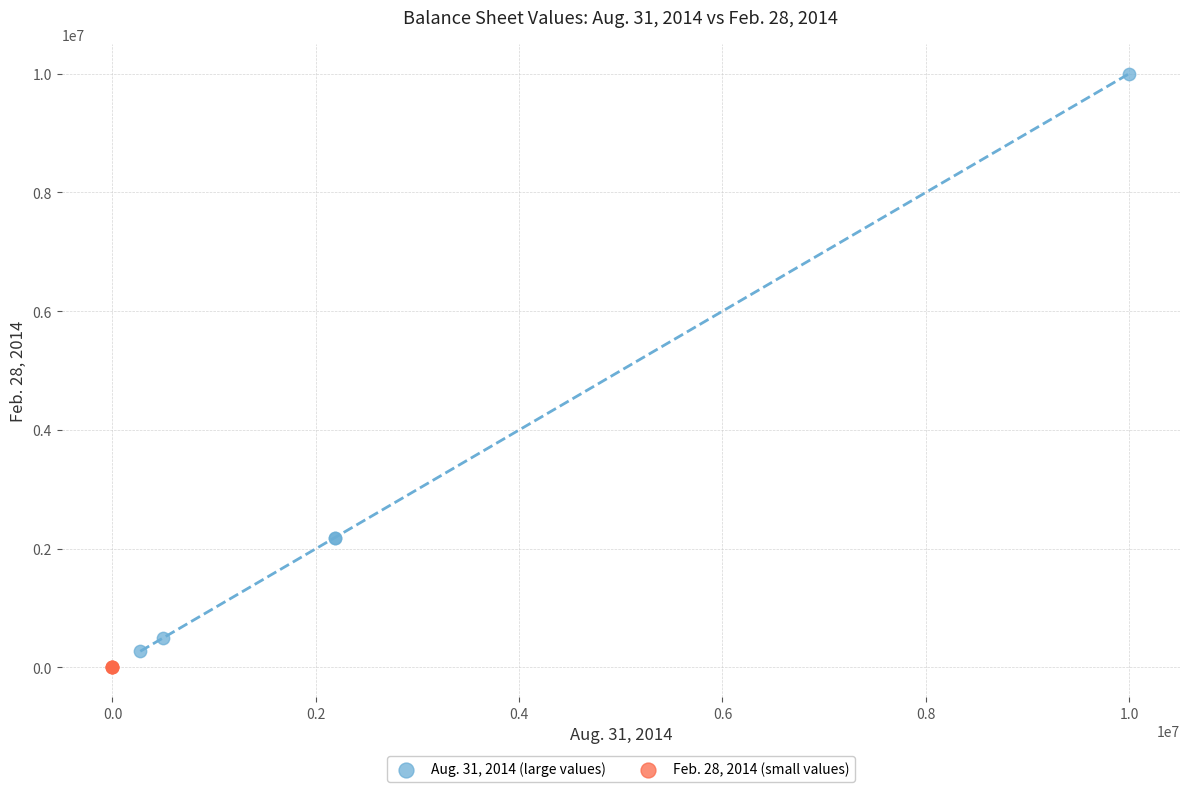

Which series has the largest Y range (max minus min)?

Aug. 31, 2014 (large values)